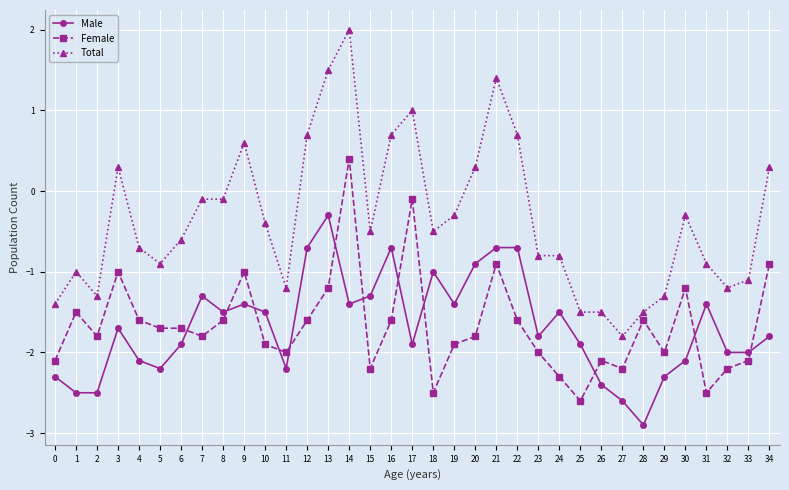

At which label is Male closest to -1?

18